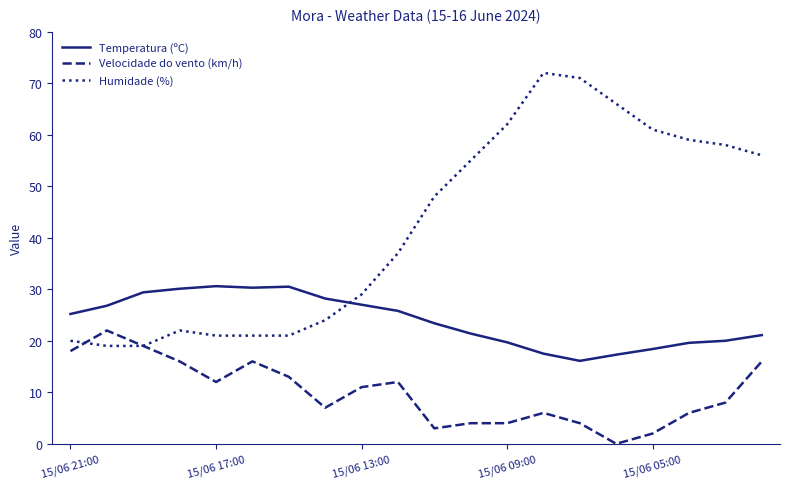

Which series has the largest range (max minus min)?

Humidade (%)